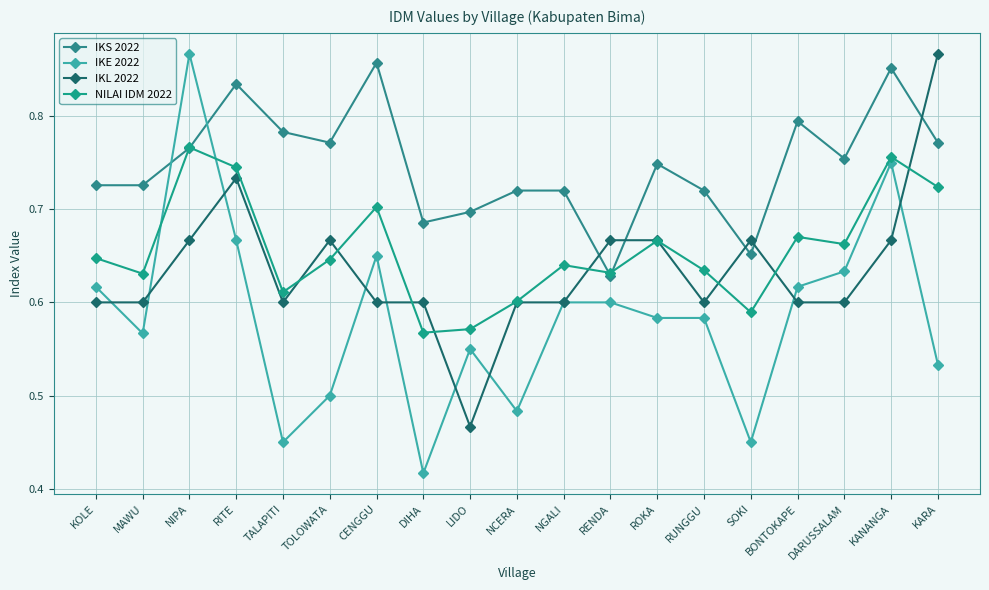

How many lines are shown in the chart?

4